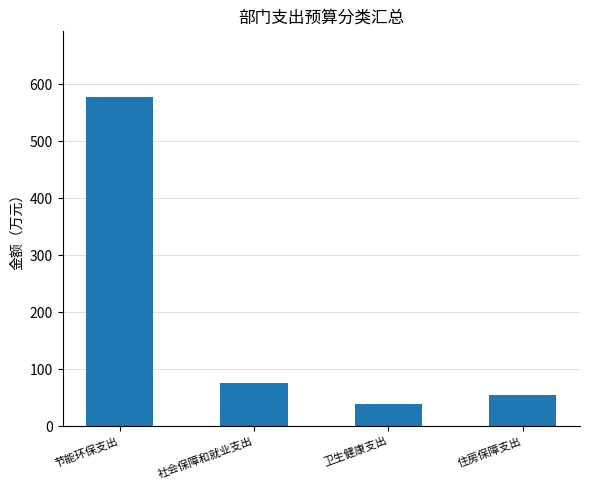

The chart shows a value of 42.7 at 社会保障和就业支出. True or false?

False